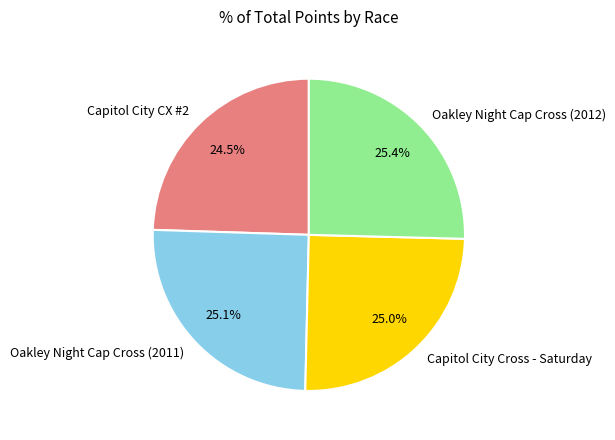

Combined, what portion of the pie is Oakley Night Cap Cross (2012) and Capitol City CX #2?

49.9%